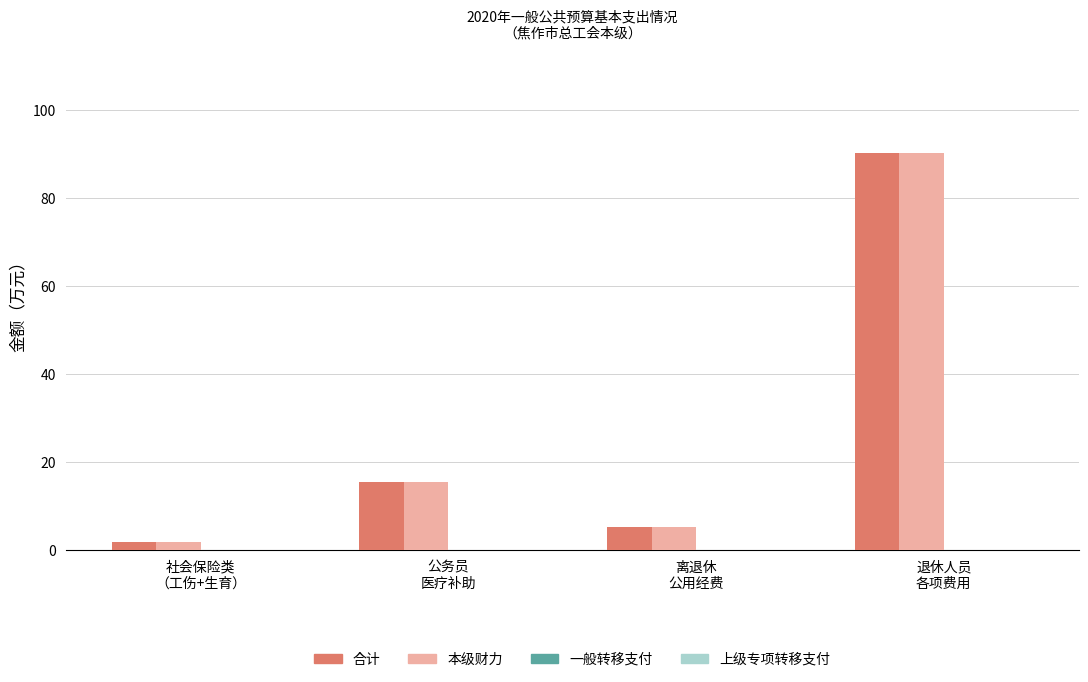

What is the difference between the maximum and minimum values in the 合计 series?

88.5